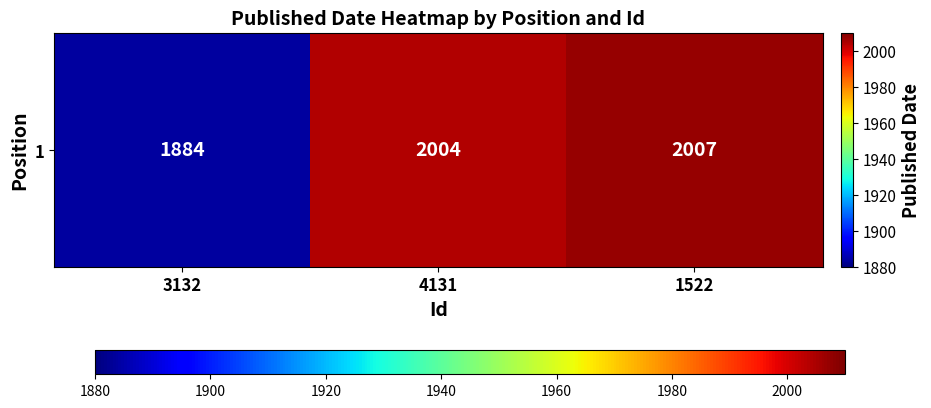

Approximately how many times larger is the value at 3132 compared to 1522?

0.9